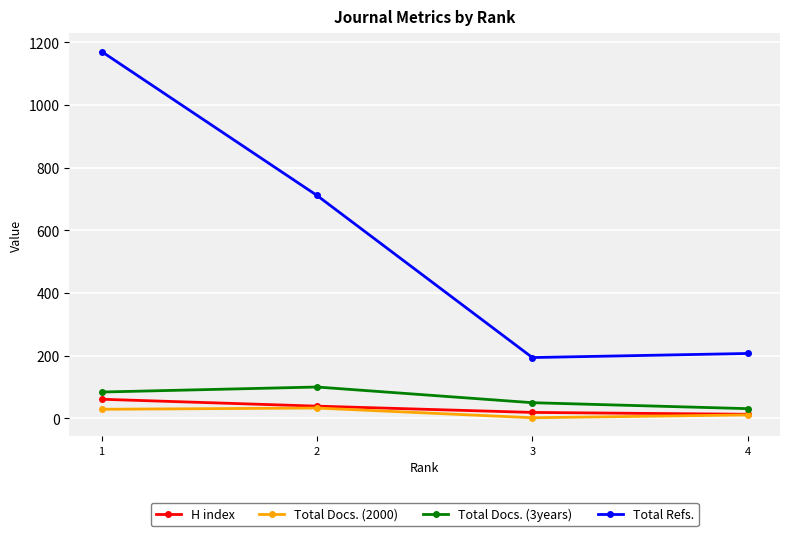

True or false: Total Docs. (3years) and Total Refs. intersect in this chart.

False